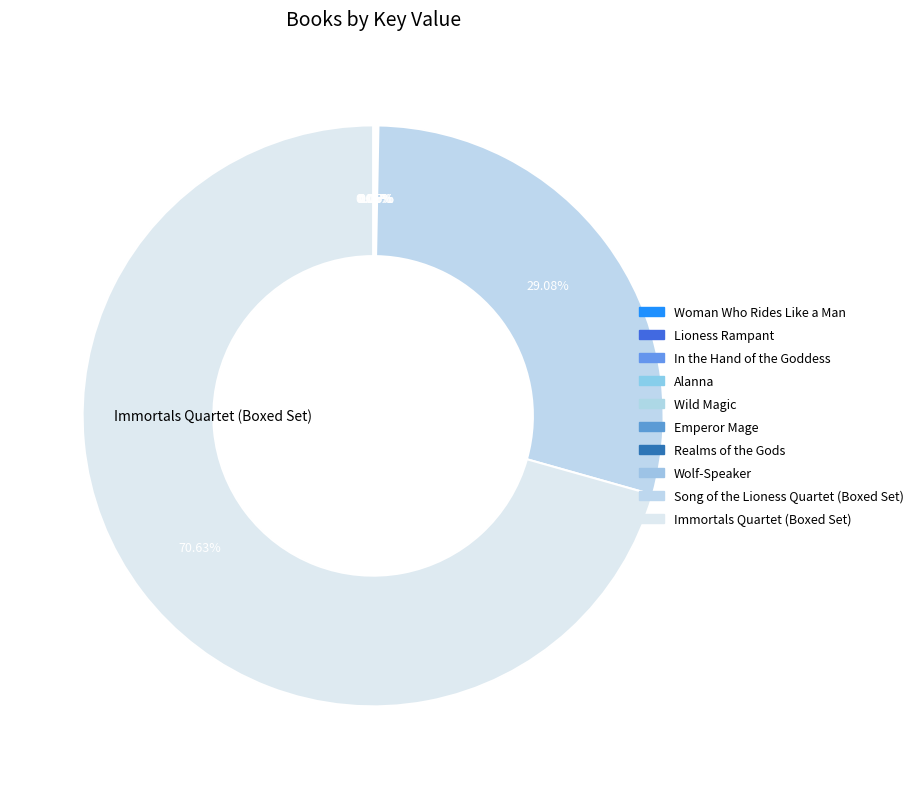

True or false: Emperor Mage accounts for 10% of the total.

False